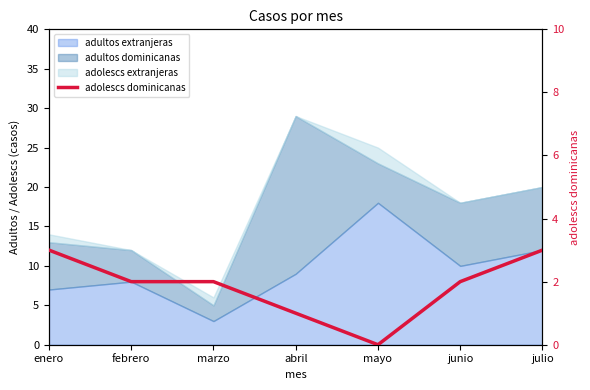

What is the label of the 1st point from the right?

julio